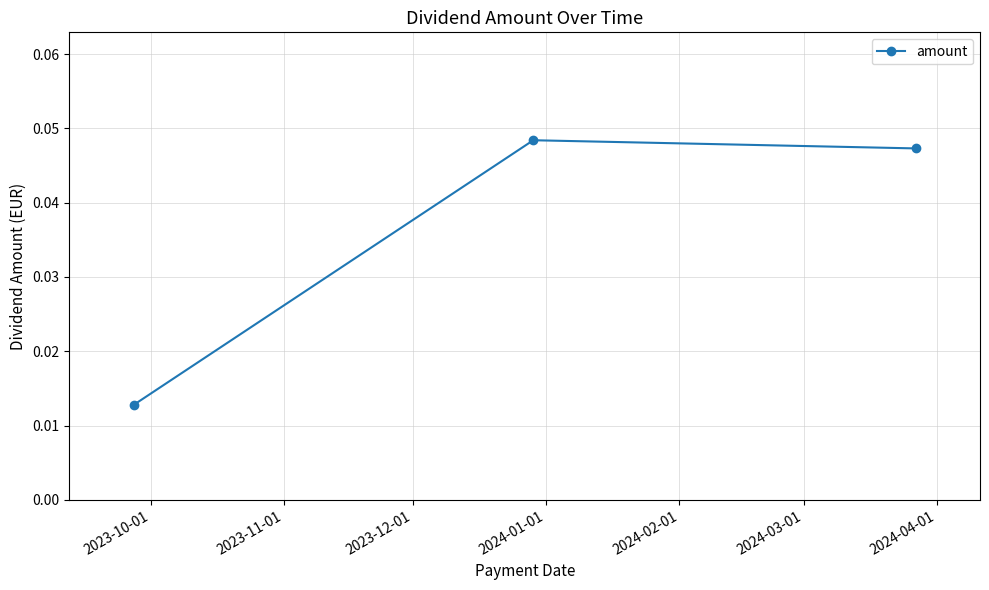

How many lines are shown in the chart?

1